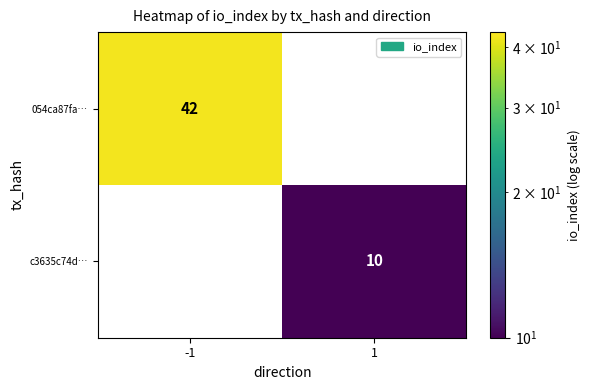

Rank the categories by 054ca87fa… value from highest to lowest.

-1, 1